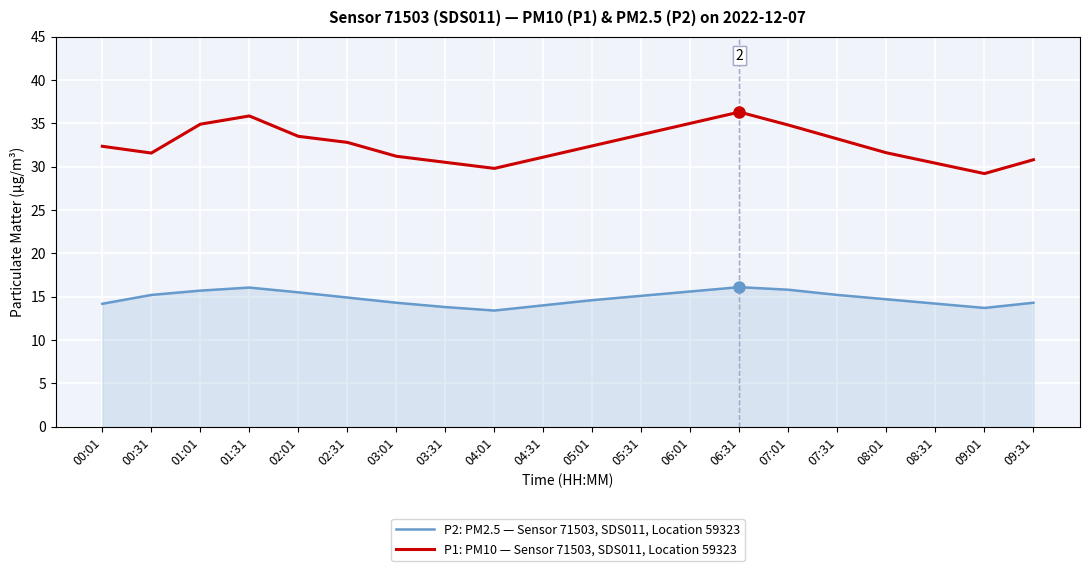

Is the value of P1: PM10 — Sensor 71503, SDS011, Location 59323 at 05:01 greater than the value of P2: PM2.5 — Sensor 71503, SDS011, Location 59323 at 06:31?

Yes